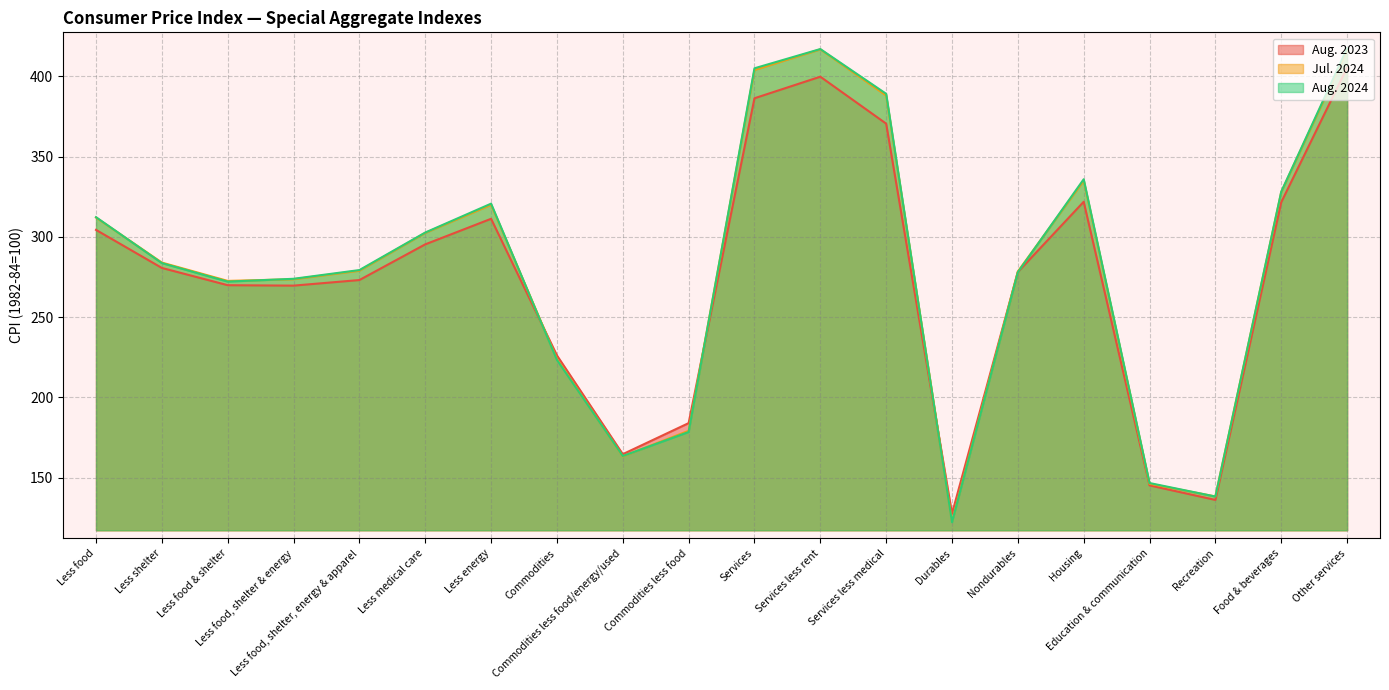

What is the difference between the maximum and minimum values in the Aug. 2023 series?

277.9